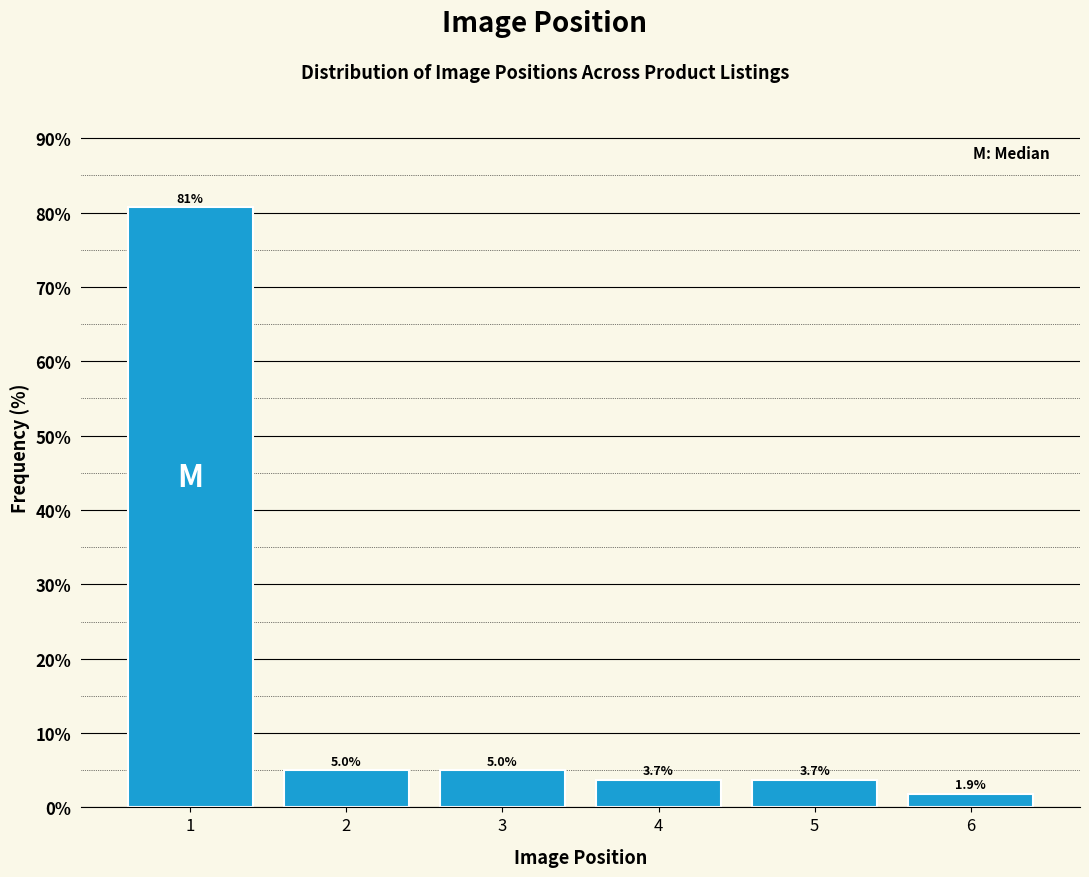

Reading right to left, extract all data points from this chart.

6=1.9	5=3.7	4=3.7	3=5.0	2=5.0	1=80.7